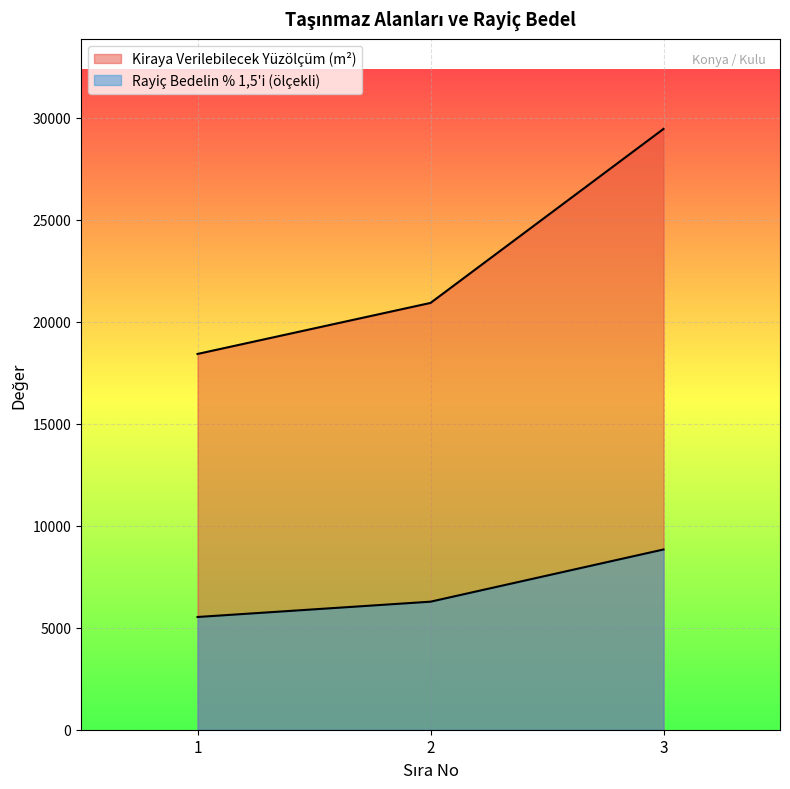

Which has a higher value, 3 or 2?

3